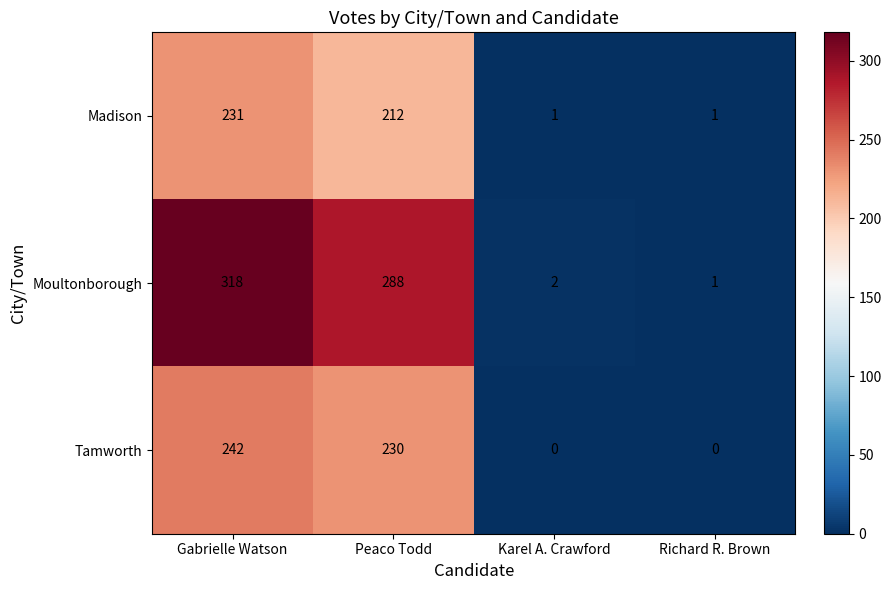

How many distinct data groups are displayed?

3